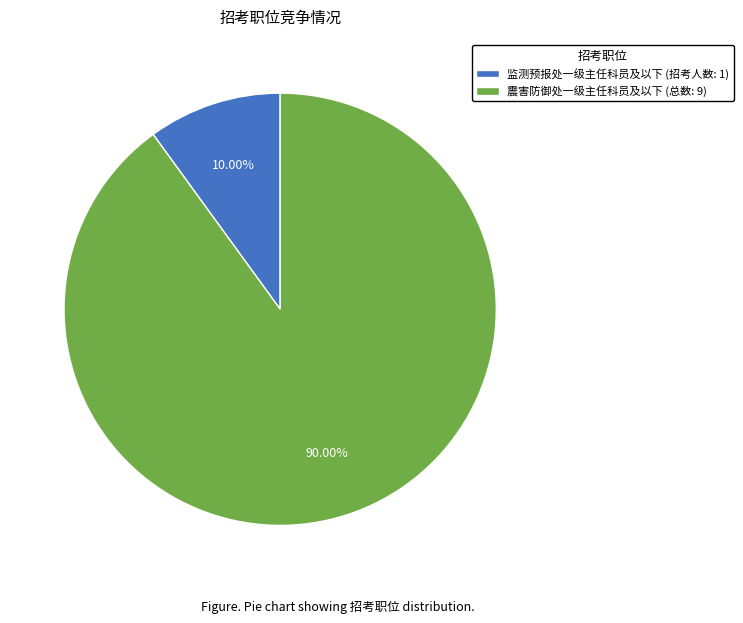

What is the ratio of the value at 监测预报处一级主任科员及以下 to the value at 震害防御处一级主任科员及以下?

0.1